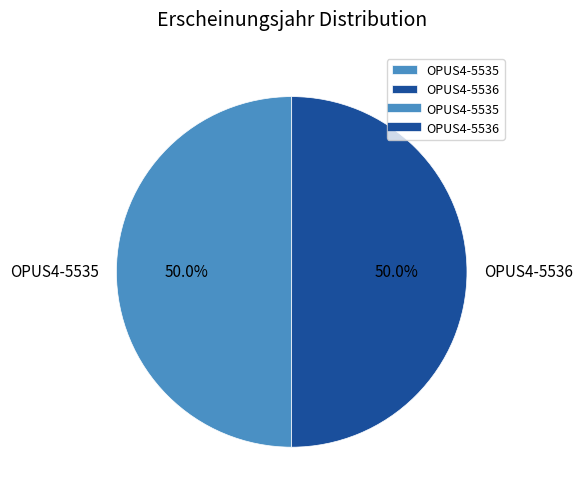

Combined, do OPUS4-5535 and OPUS4-5536 account for over 50%?

Yes